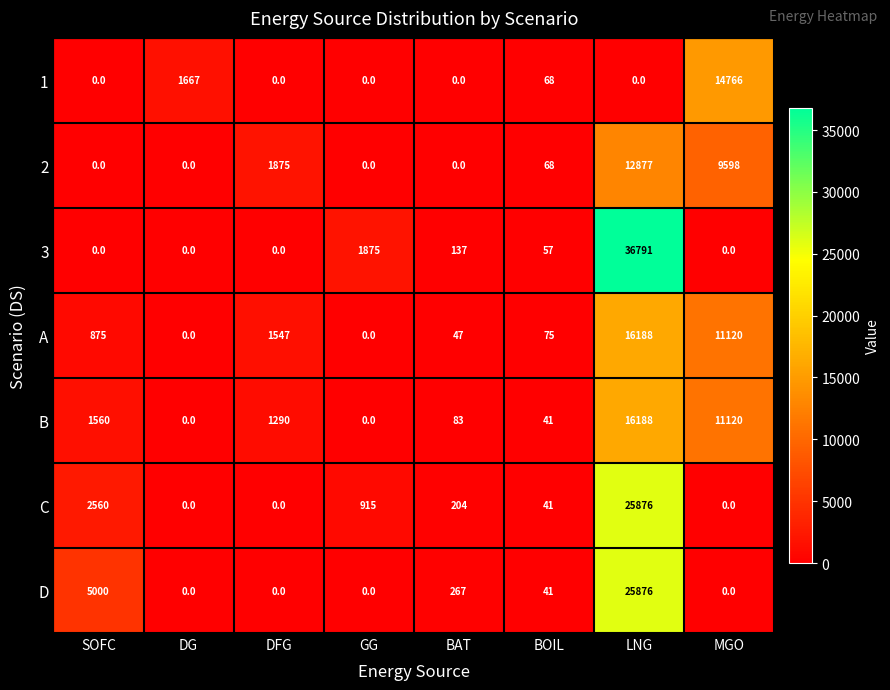

How many categories are shown in the chart?

8